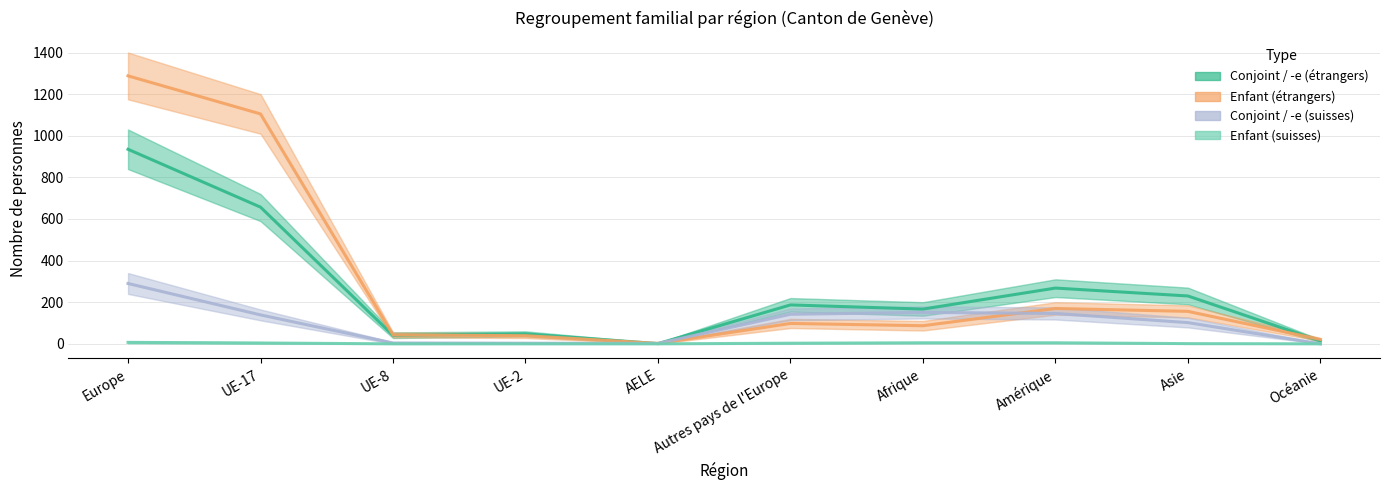

What is the difference between the Enfant (suisses) values at Amérique and Autres pays de l'Europe?

2